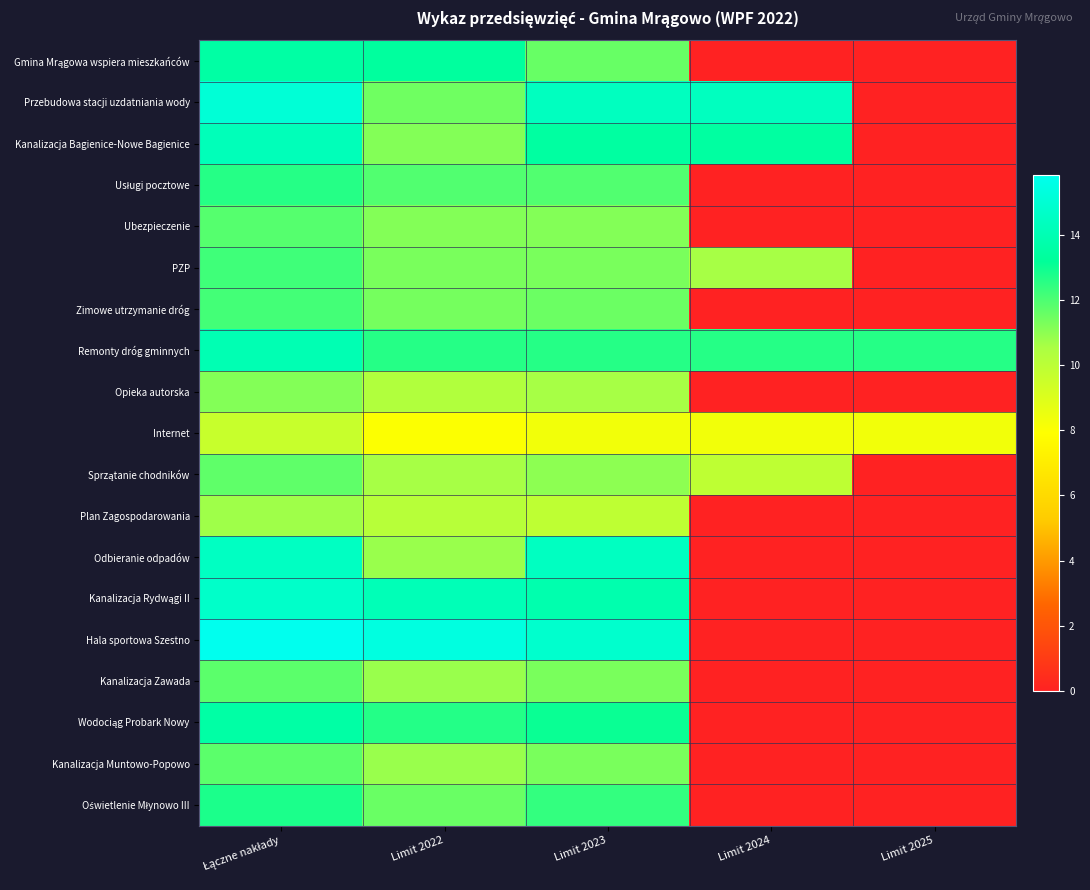

At which category is the sum across all series the highest?

Łączne nakłady